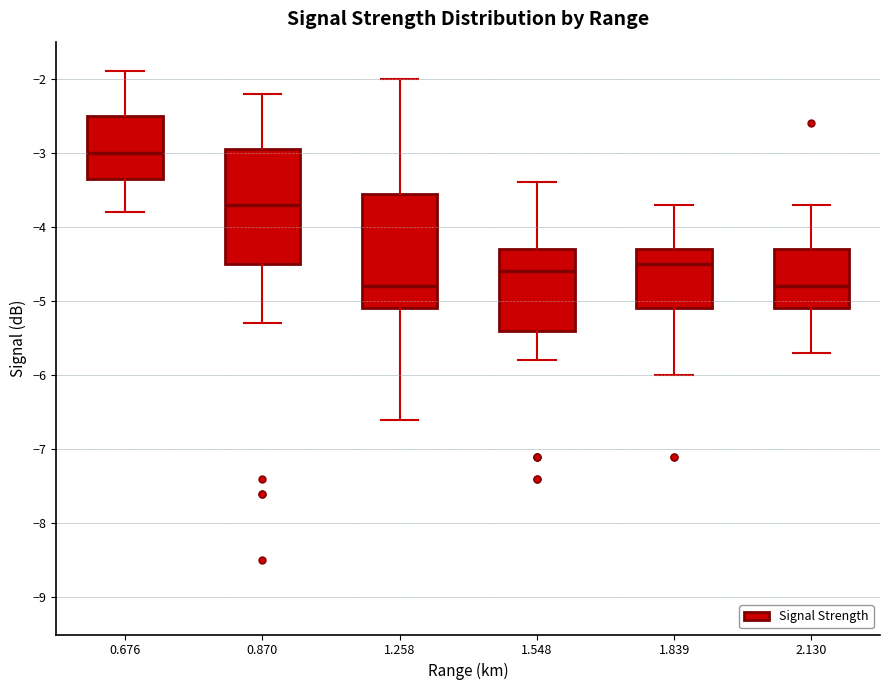

Reading left to right, transcribe this box plot: for each box, give where its median line is, the range the box spans, and where its two whiskers end, as read against the y-axis. The values are not printed on the chart, so give them approximately, as read against the axis.

0.676: median -3.0, box -3.3 to -2.5, whiskers -3.8 to -1.9
0.870: median -3.7, box -4.5 to -2.9, whiskers -5.3 to -2.2
1.258: median -4.8, box -5.1 to -3.5, whiskers -6.6 to -2.0
1.548: median -4.6, box -5.4 to -4.3, whiskers -5.8 to -3.4
1.839: median -4.5, box -5.1 to -4.3, whiskers -6.0 to -3.7
2.130: median -4.8, box -5.1 to -4.3, whiskers -5.7 to -3.7